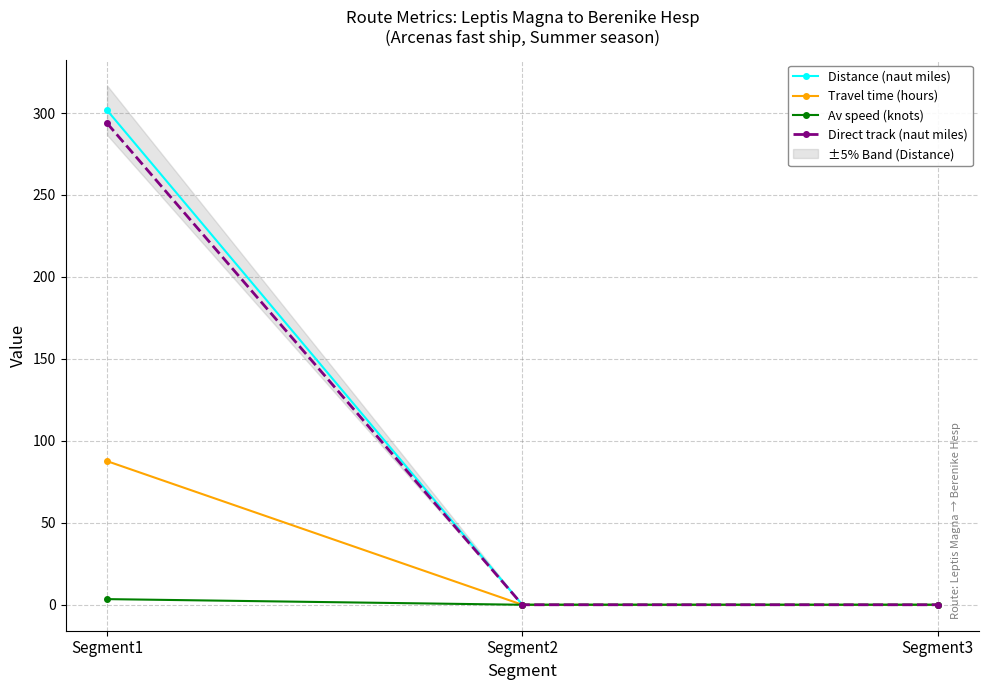

What are all the series names shown in the legend?

Distance (naut miles), Travel time (hours), Av speed (knots), Direct track (naut miles)